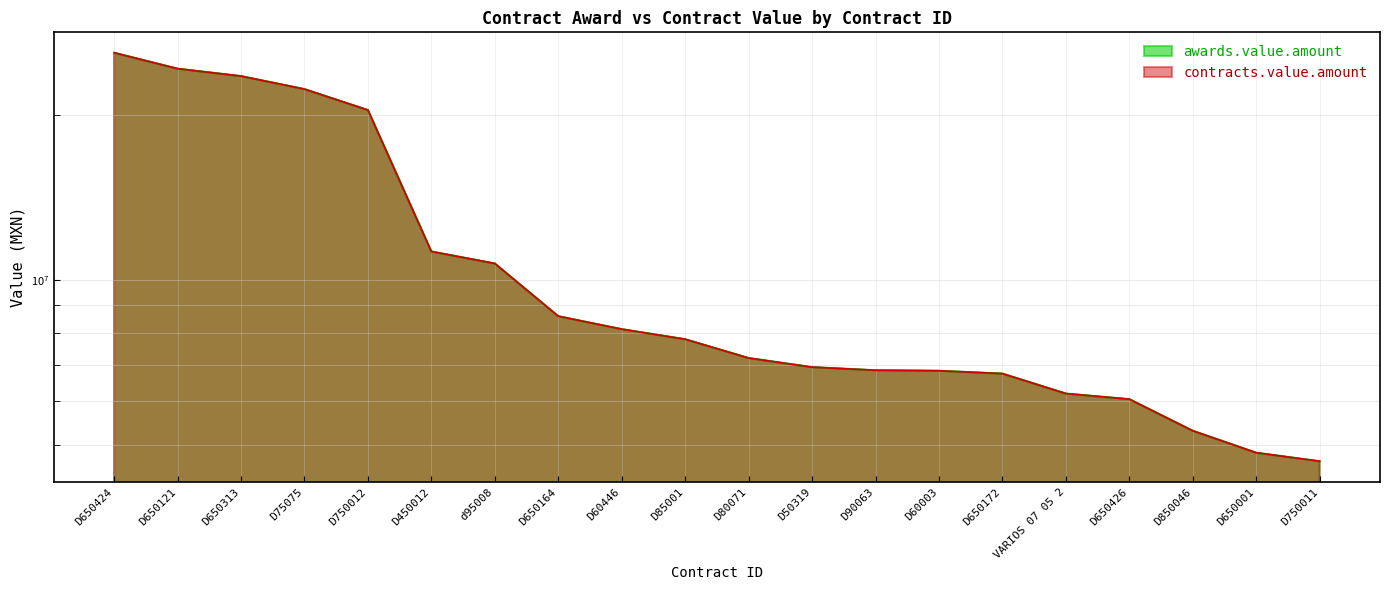

At which label does awards.value.amount first exceed 7792721?

D650424